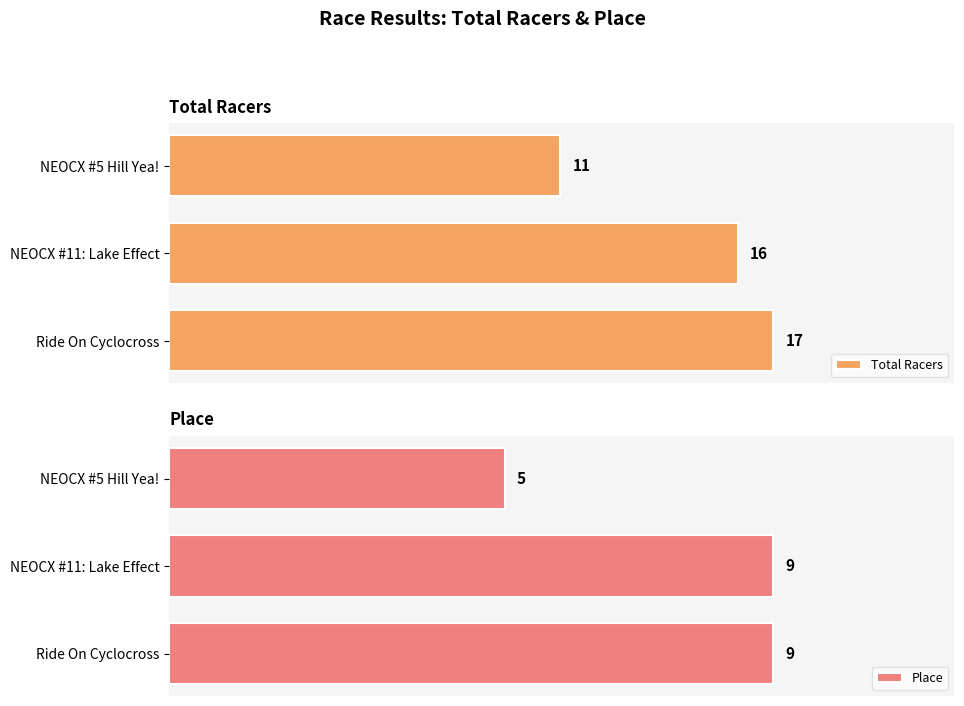

Are the bars horizontal?

Yes